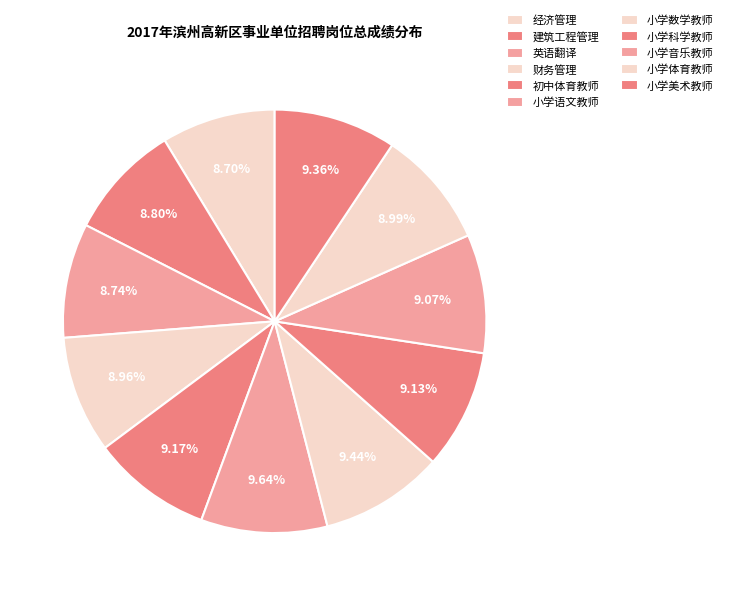

What is the smallest slice in the pie chart?

经济管理